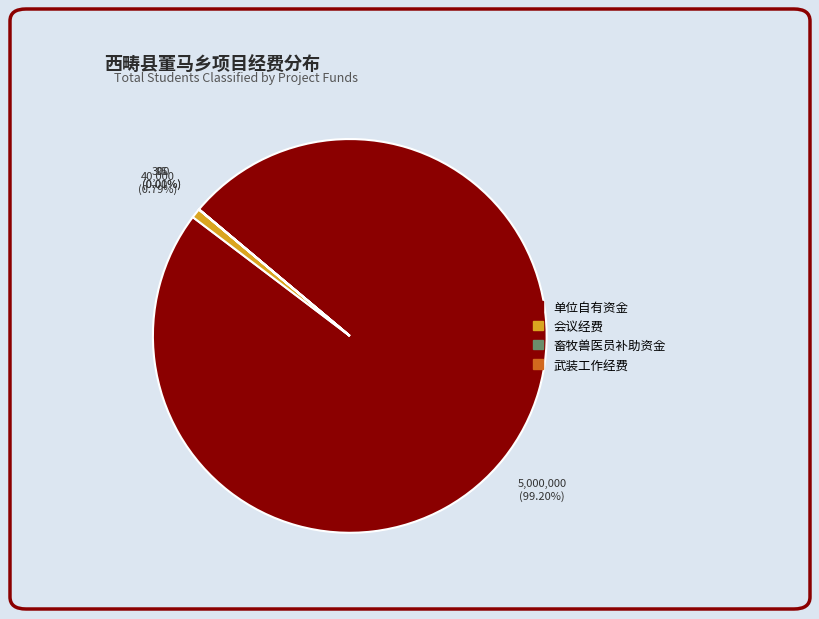

Which slice is the largest?

单位自有资金